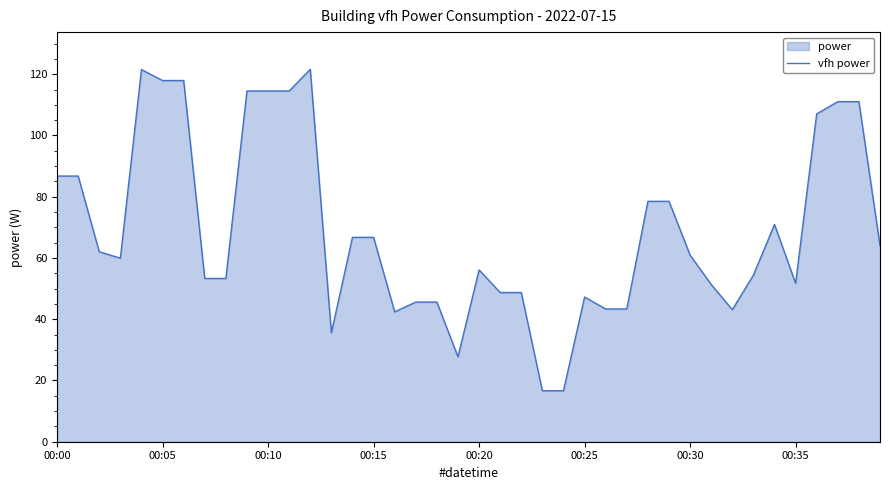

True or false: the data shows 64.2 at 37.

False